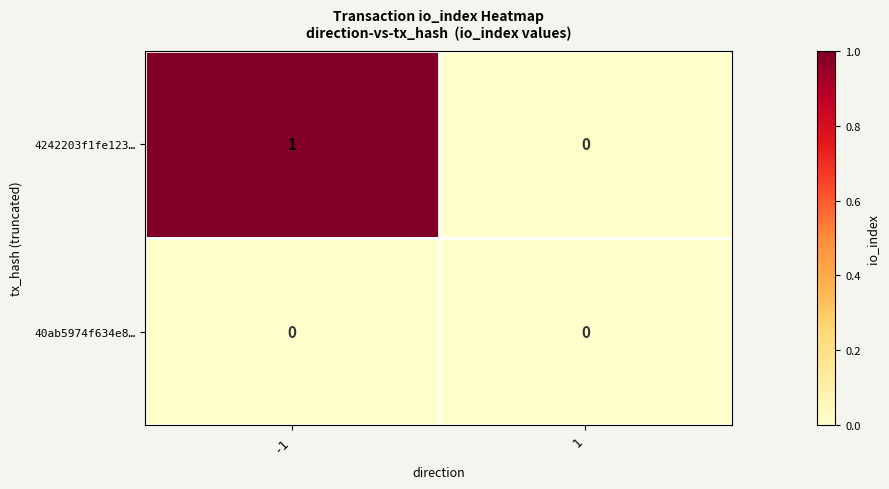

Which series changed the most between -1 and 1?

4242203f1fe123…